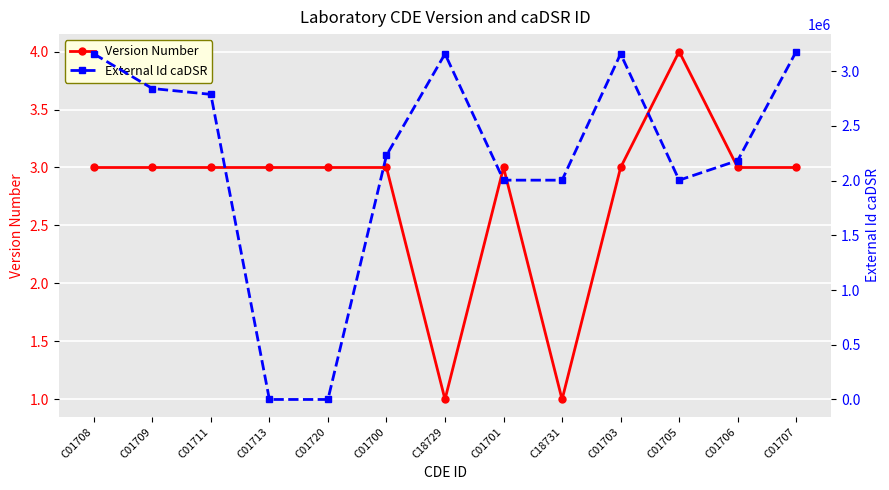

True or false: External Id caDSR and Version Number cross at least once.

True